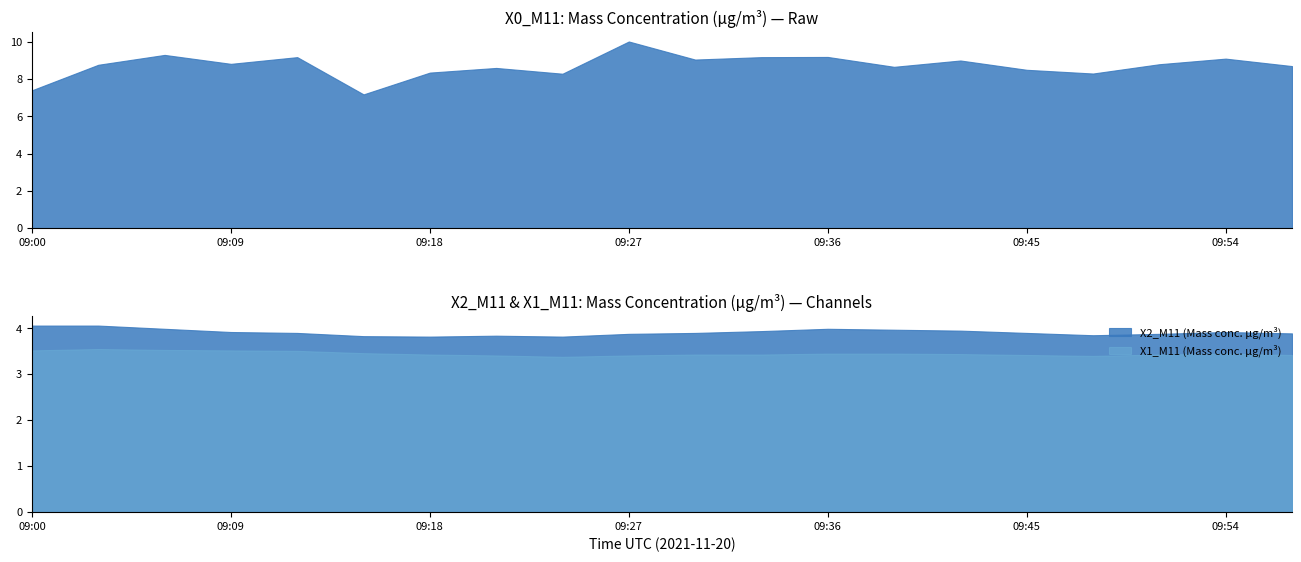

List the series in order of their peak value, highest first.

X0_M11 (Mass conc. μg/m³), X2_M11 (Mass conc. μg/m³), X1_M11 (Mass conc. μg/m³)